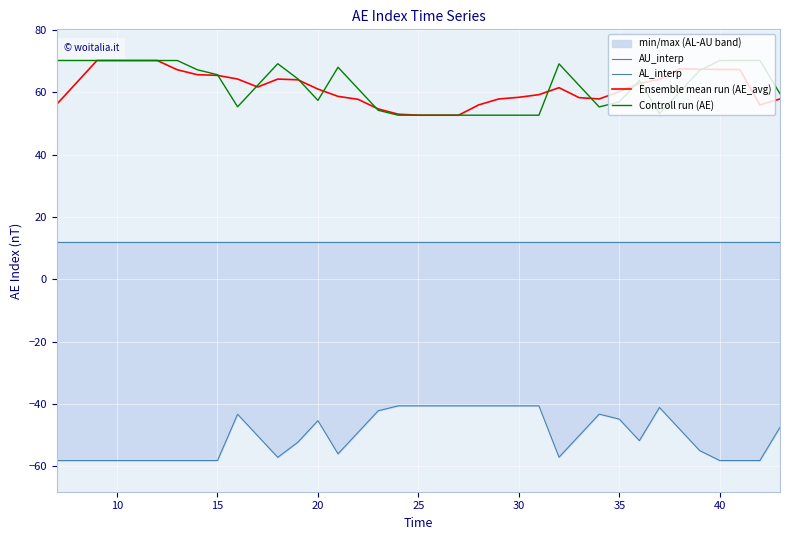

The value of Controll run (AE) at 35 is 56.9. True or false?

True